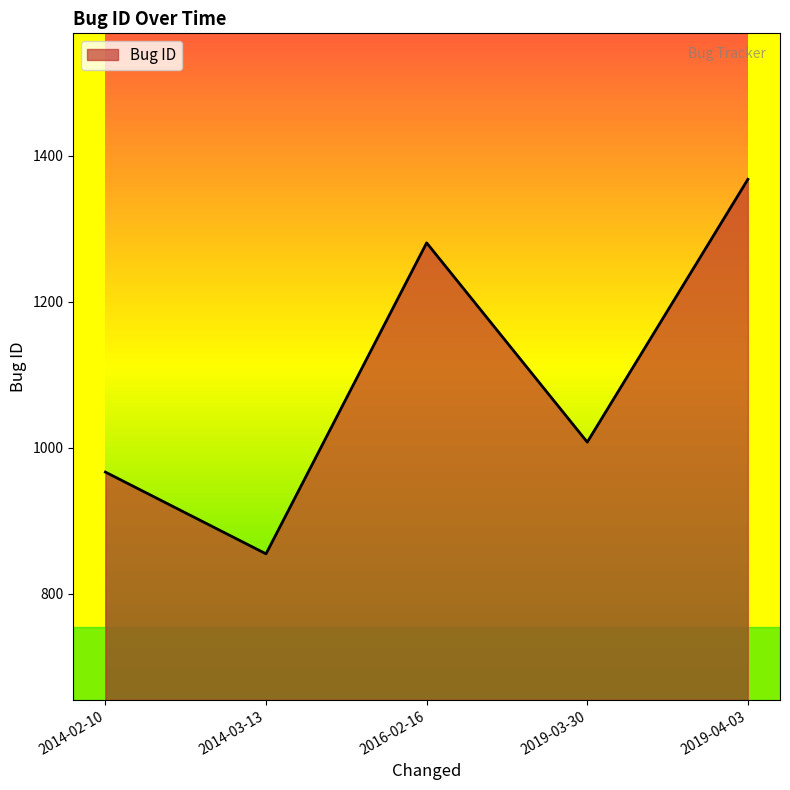

Approximately how many times larger is the value at 2019-04-03 compared to 2019-03-30?

1.4